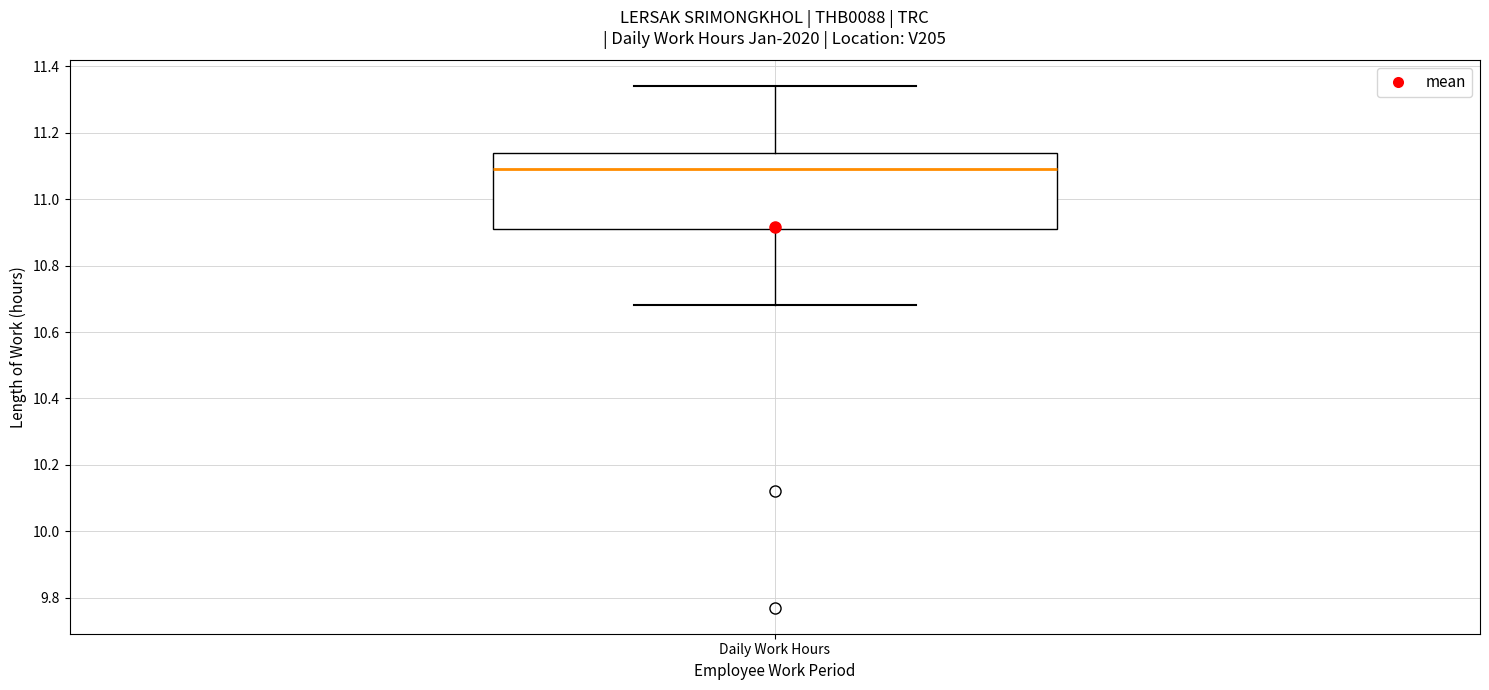

Read this box plot against the y-axis: the position of the median line, the range covered by the box, and the ends of both whiskers. The values are not printed on the chart, so give them approximately, as read against the axis.

median 11.10, box 10.92 to 11.14, whiskers 10.68 to 11.34